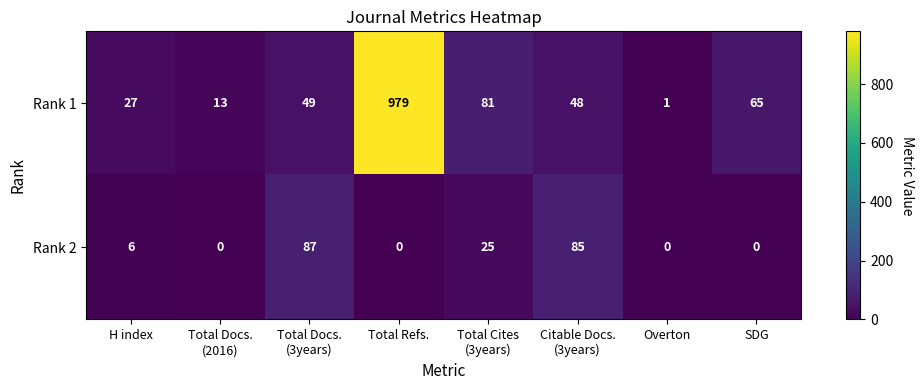

Reading right to left, list all the values displayed in this chart.

Rank 1: 65	1	48	81	979	49	13	27
Rank 2: 0	0	85	25	0	87	0	6